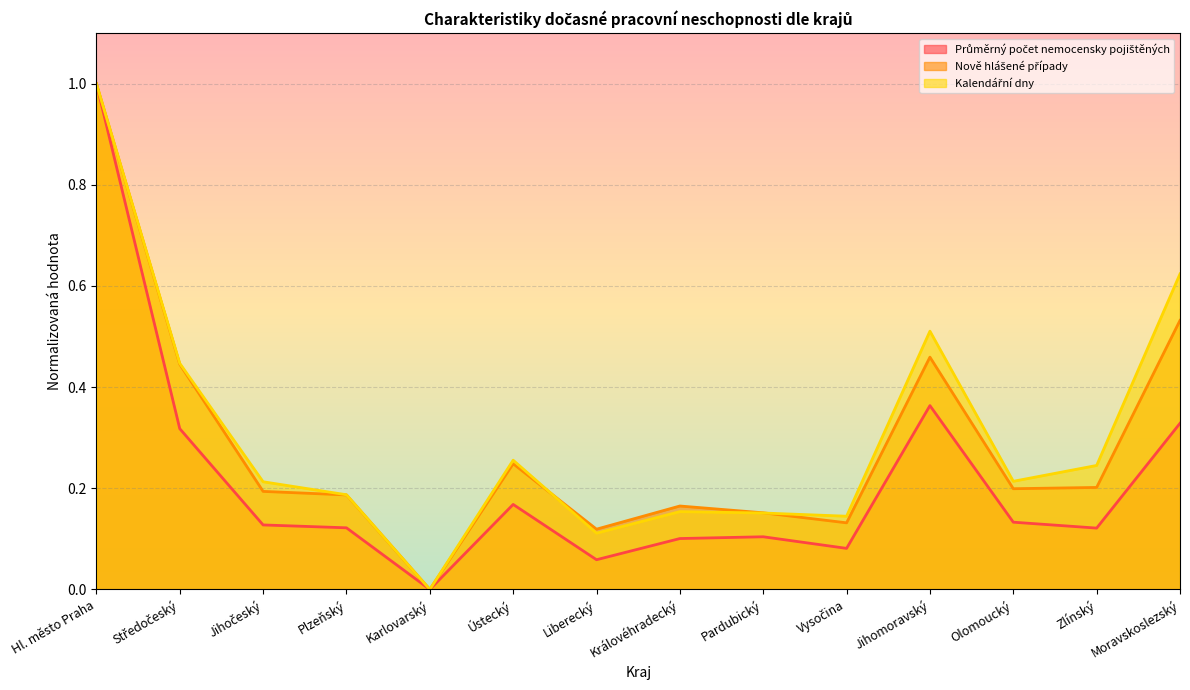

At which category is the sum across all series the highest?

Hl. město Praha